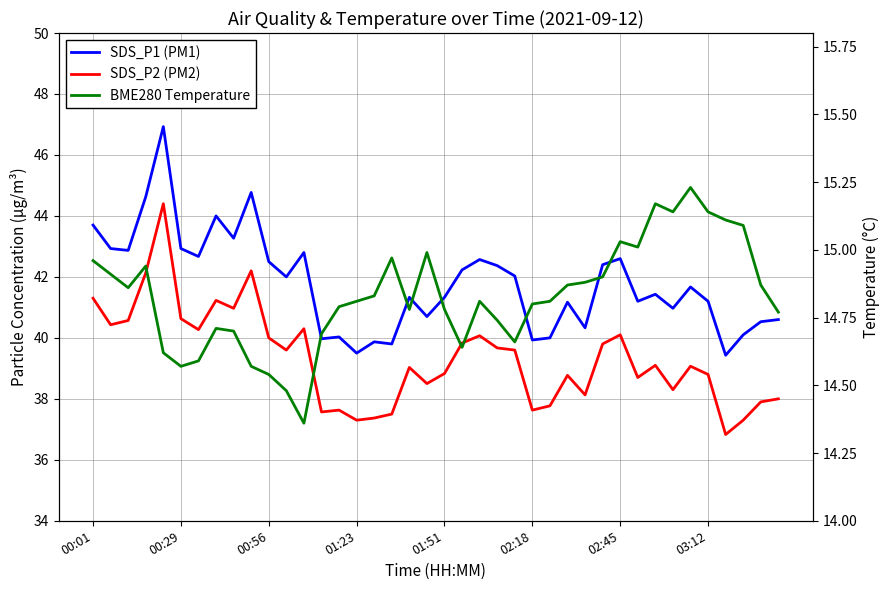

Does the chart display data point markers on the line(s)?

No